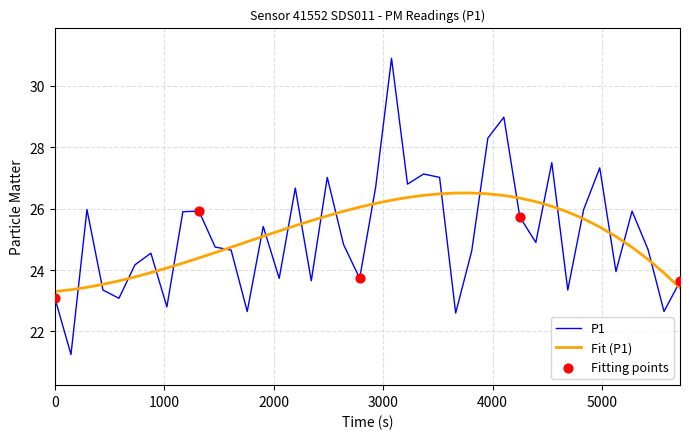

Which series has the largest range (max minus min)?

P1